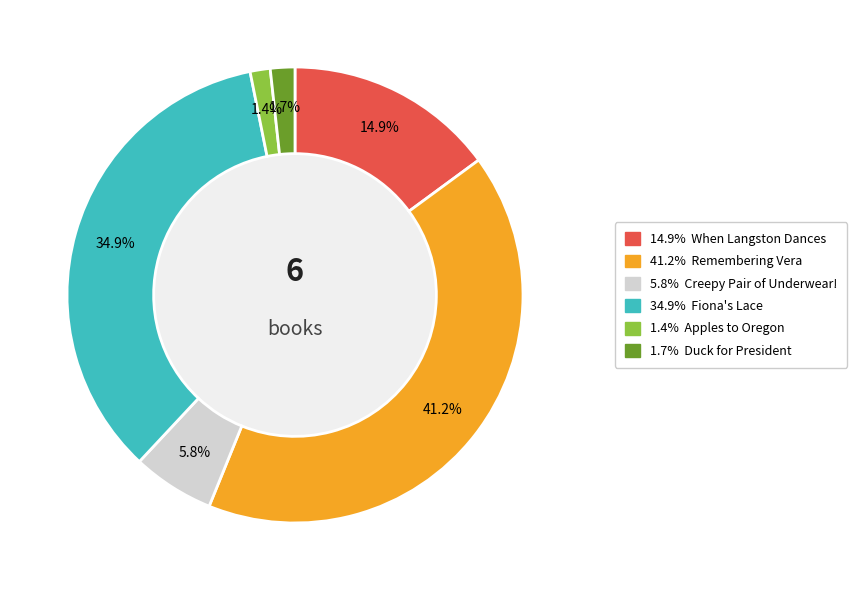

How many slices are in this pie chart?

6